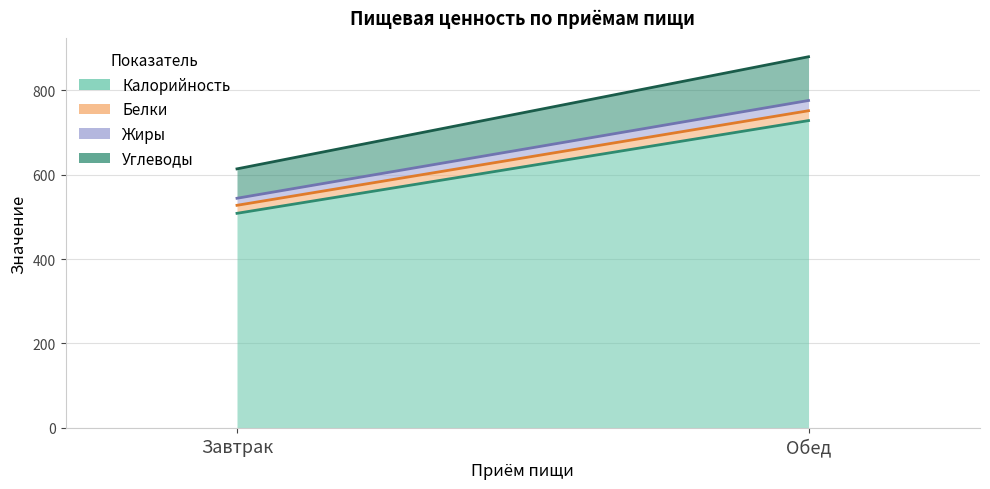

Reading left to right, transcribe all the data shown in this chart.

Калорийность: Завтрак=508.6	Обед=728.5
Белки: Завтрак=19.0	Обед=23.4
Жиры: Завтрак=16.7	Обед=24.3
Углеводы: Завтрак=69.7	Обед=103.7